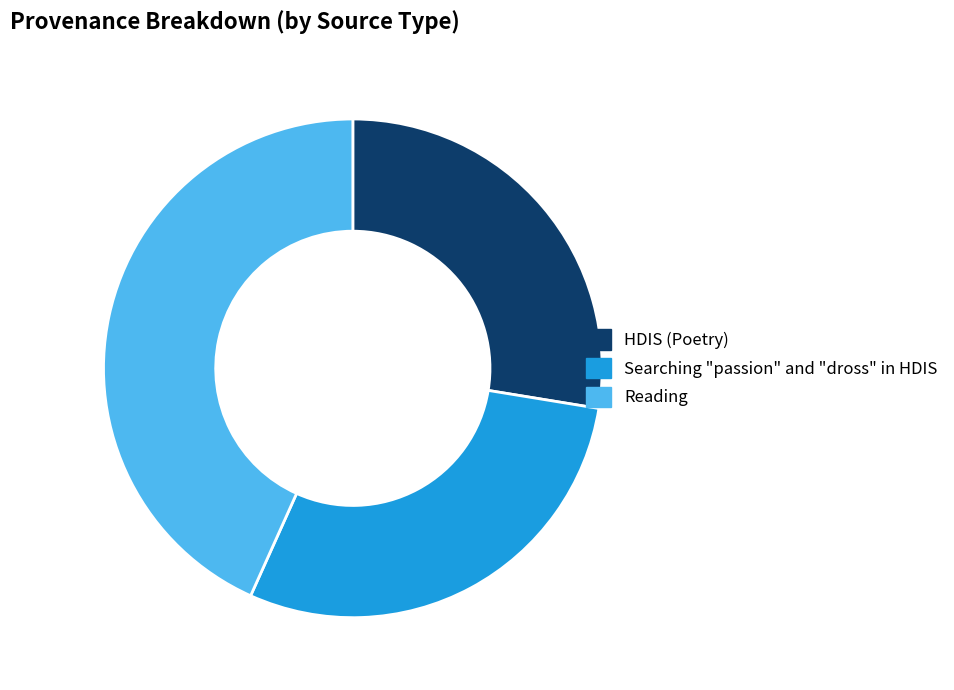

Rank the categories by value from highest to lowest.

Reading, Searching "passion" and "dross" in HDIS, HDIS (Poetry)